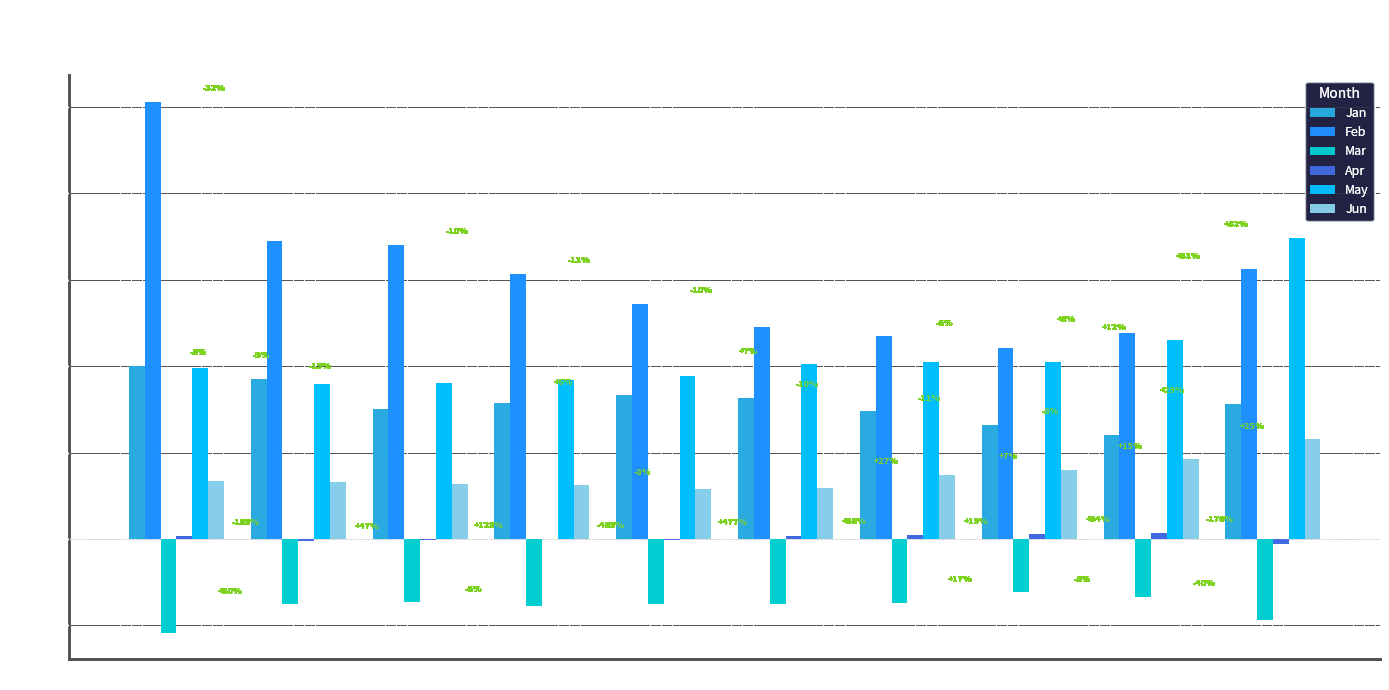

What are all the series names shown in the legend?

Jan, Feb, Mar, Apr, May, Jun